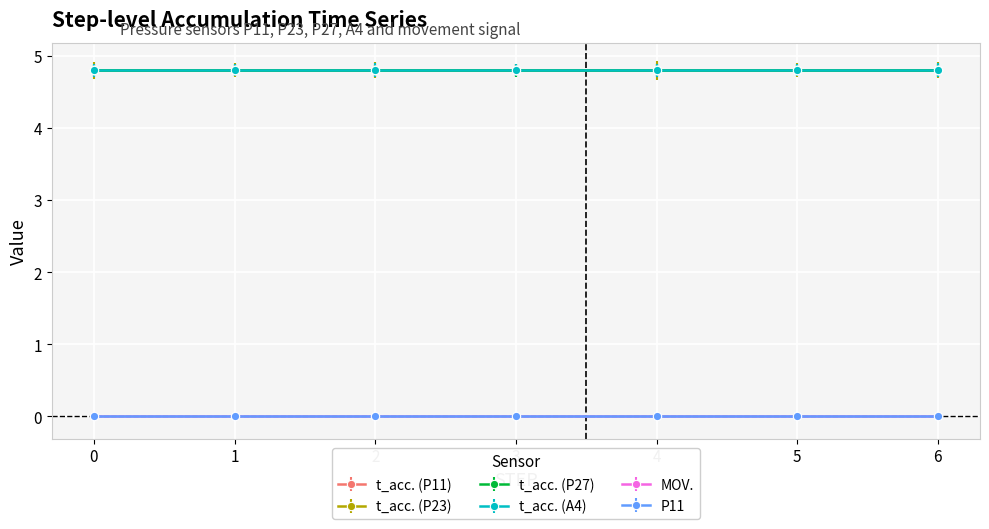

Reading right to left, transcribe all the data shown in this chart.

t_acc.: 4.8	4.8	4.8	4.8	4.8	4.8	4.8
t_acc._1: 4.8	4.8	4.8	4.8	4.8	4.8	4.8
t_acc._2: 4.8	4.8	4.8	4.8	4.8	4.8	4.8
t_acc._3: 4.8	4.8	4.8	4.8	4.8	4.8	4.8
MOV.: 0.0	0.0	0.0	0.0	0.0	0.0	0.0
P11: 0.0	0.0	0.0	0.0	0.0	0.0	0.0